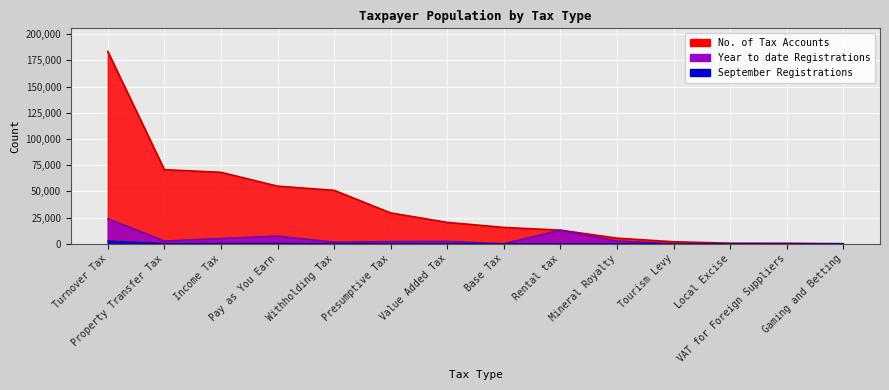

Is it true that No. of Tax Accounts equals 363 at Local Excise?

False